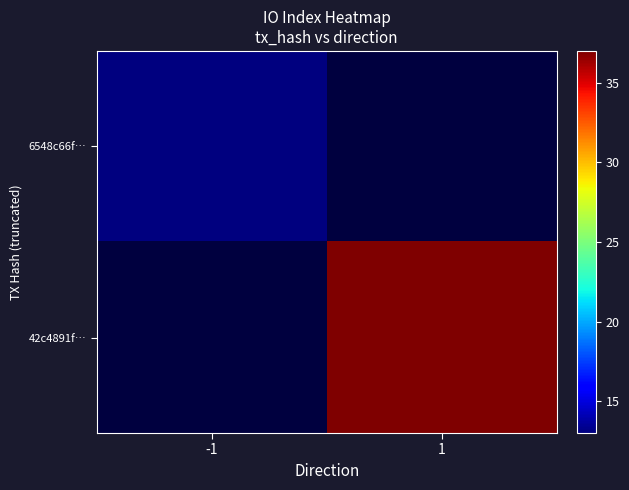

At which label is 6548c66f… closest to 13?

-1